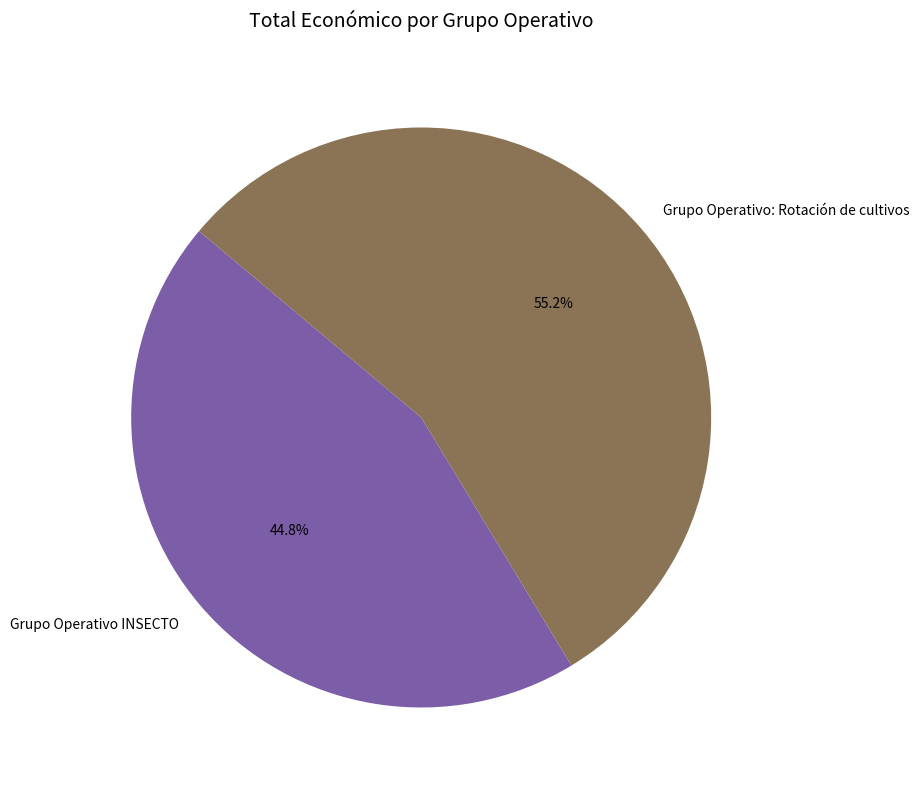

How many slices are in this pie chart?

2